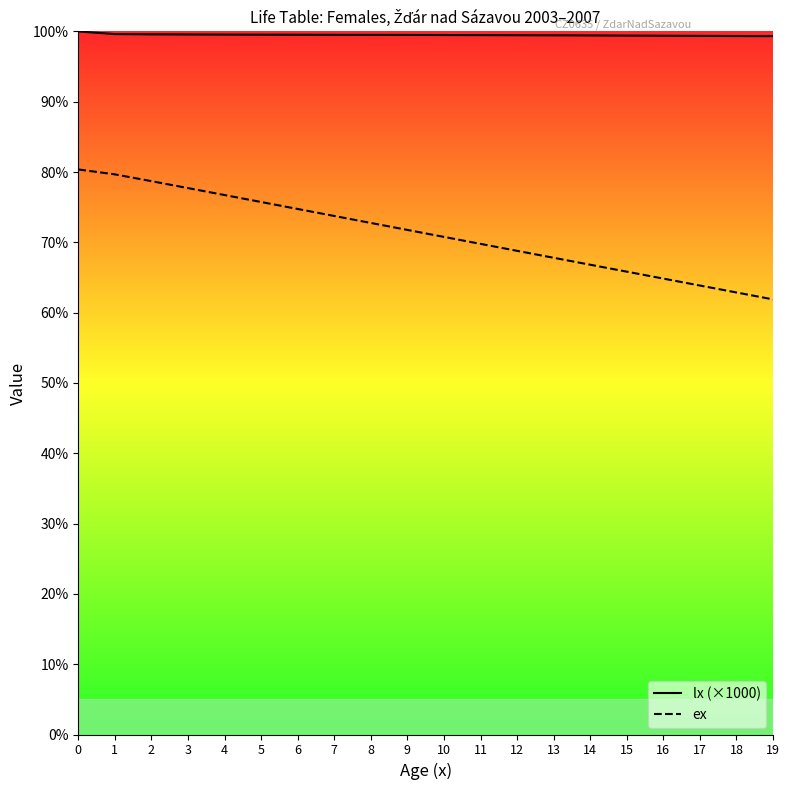

How many data points does each series have?

20